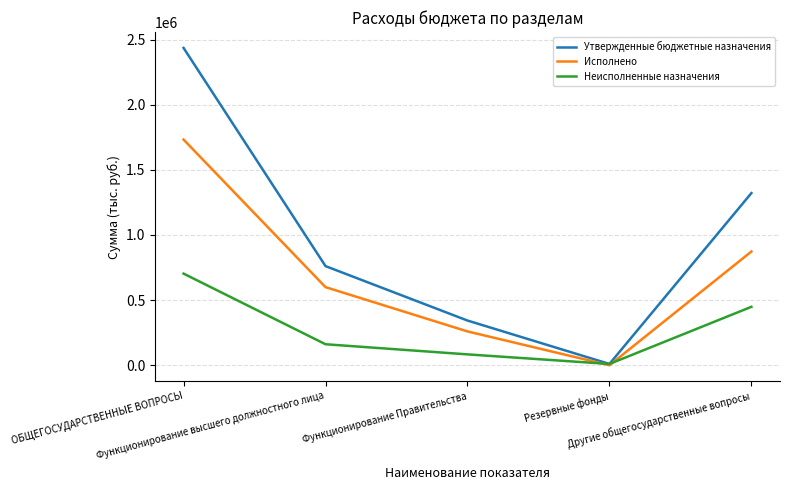

Which series has the widest spread of values?

Утвержденные бюджетные назначения